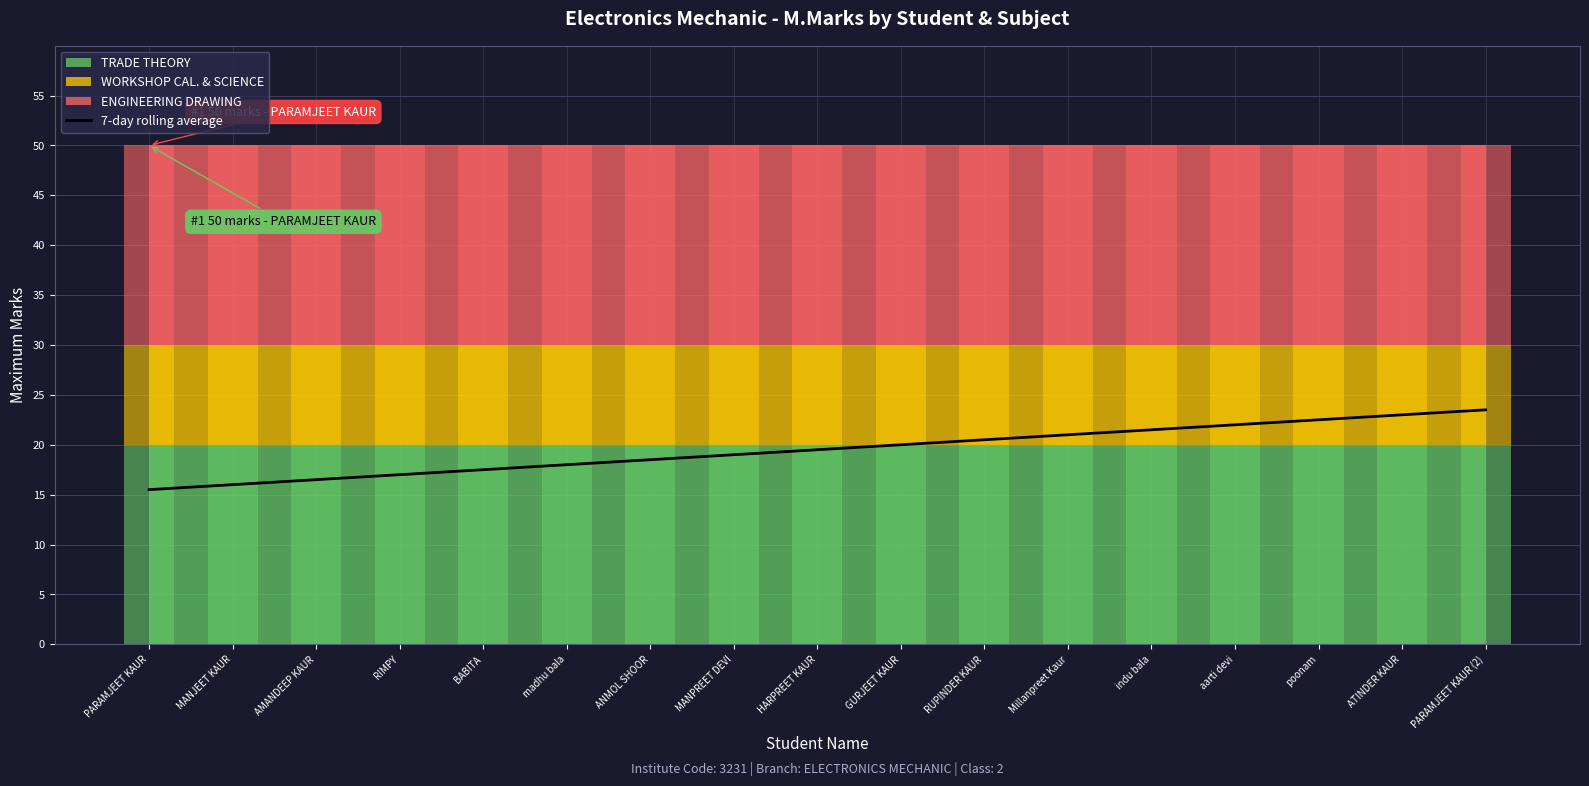

List the labels in order of value, smallest first.

PARAMJEET KAUR, MANJEET KAUR, AMANDEEP KAUR, RIMPY, BABITA, madhu bala, ANMOL SHOOR, MANPREET DEVI, HARPREET KAUR, GURJEET KAUR, RUPINDER KAUR, Millanpreet Kaur, indu bala, aarti devi, poonam, ATINDER KAUR, PARAMJEET KAUR (2)